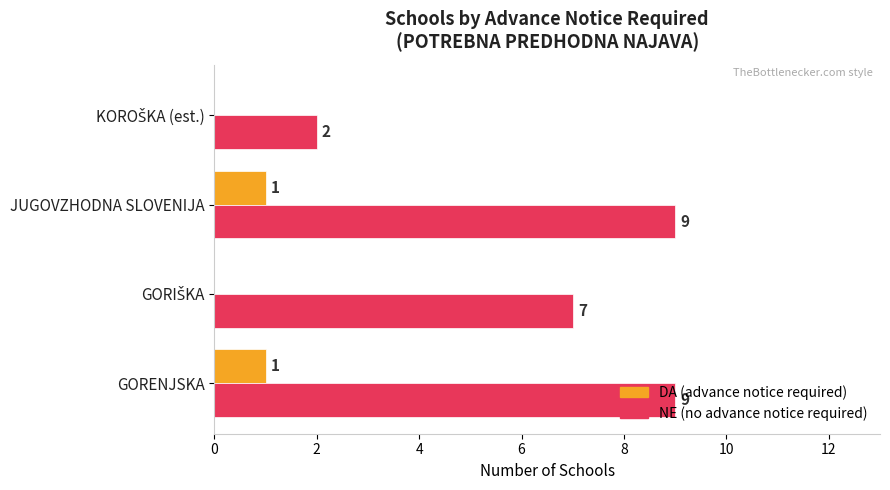

What is the maximum value shown in the chart?

9